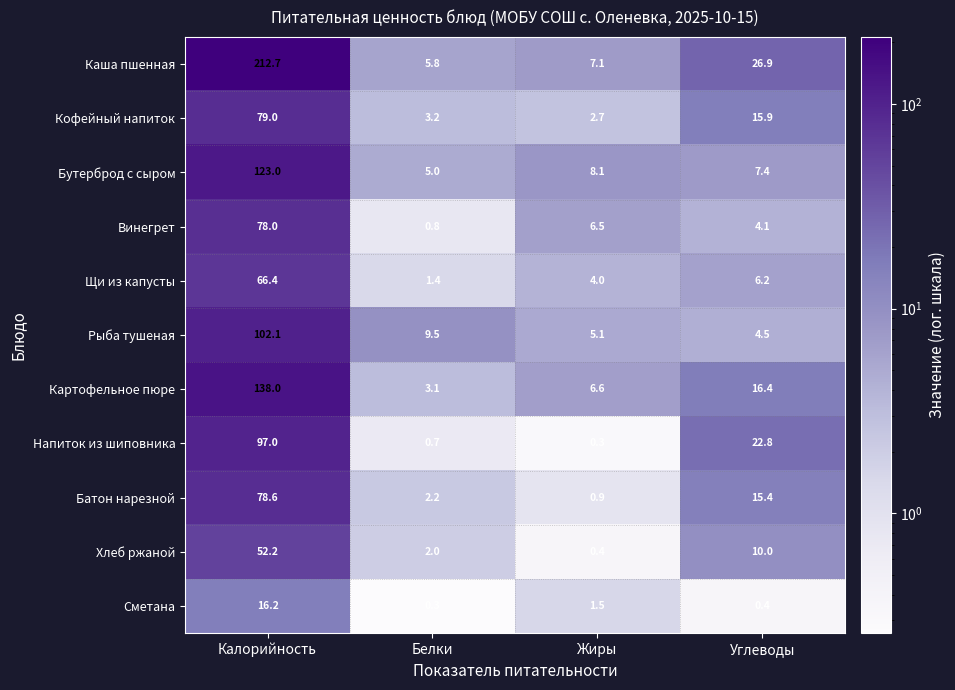

How many series are shown in this chart?

11